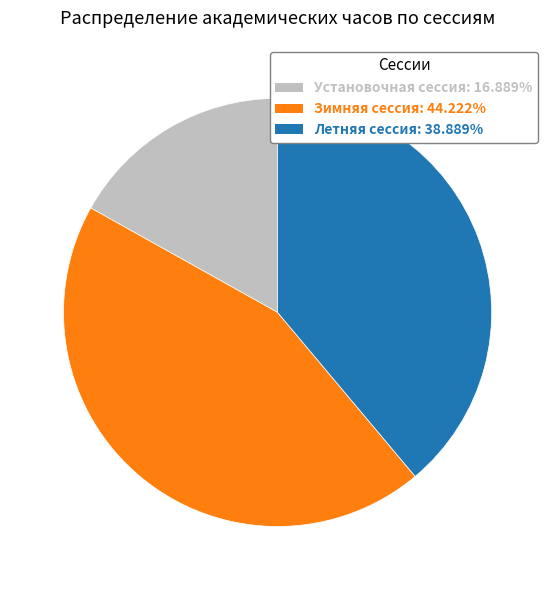

What is the ratio of the value at Летняя сессия: 38.889% to the value at Зимняя сессия: 44.222%?

0.9